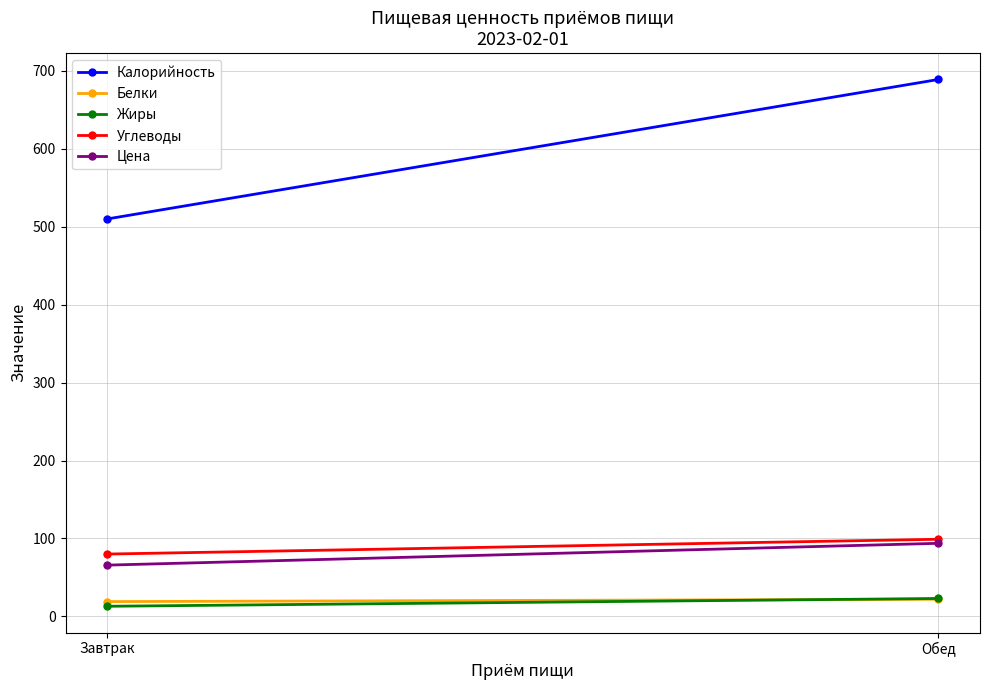

Is the value of Углеводы at Обед greater than the value of Белки at Завтрак?

Yes